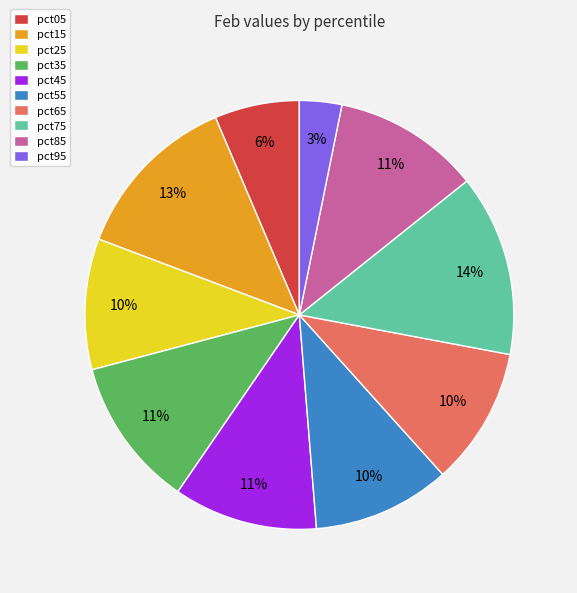

Which category has the biggest portion of the pie?

pct75